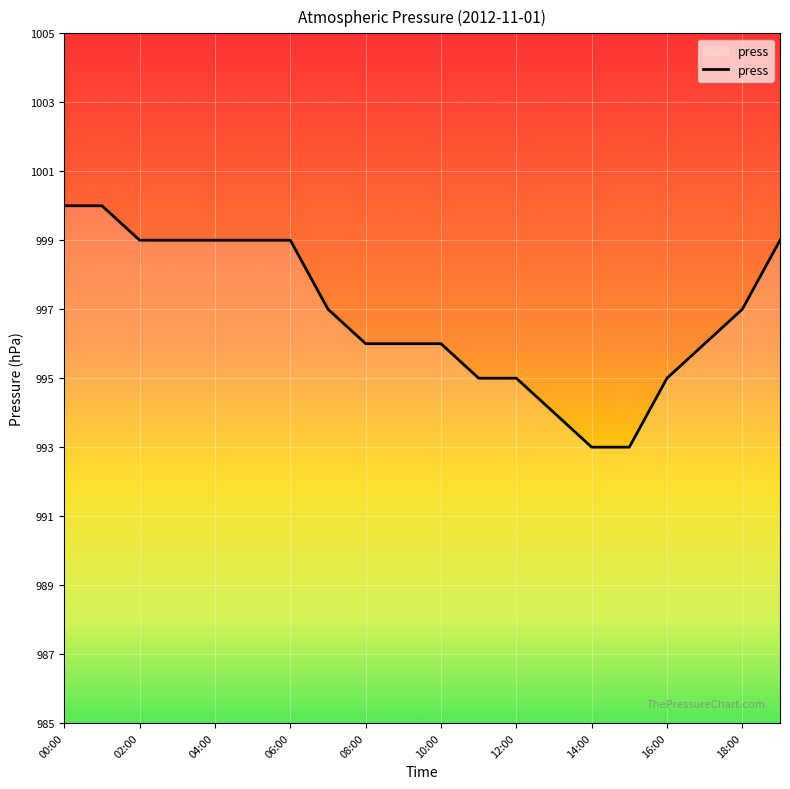

What is the difference between the maximum and minimum values?

7